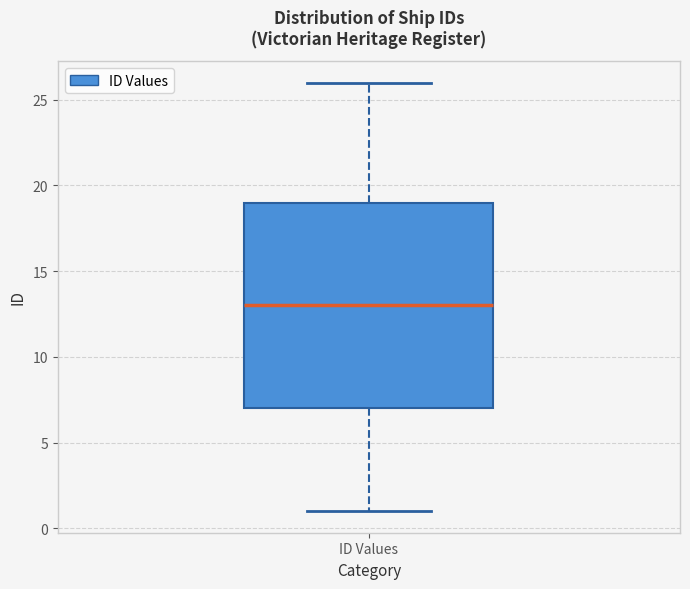

Where is the upper edge of the box for ID Values on the y-axis? The values are not printed on the chart, so give them approximately, as read against the axis.

19